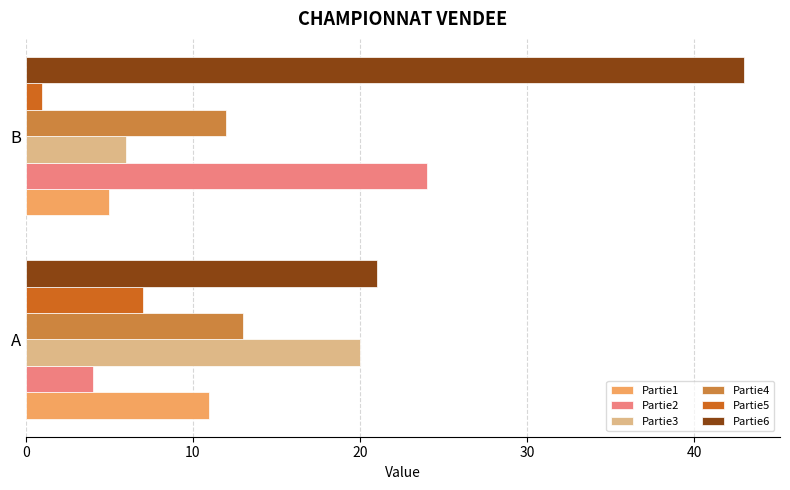

List the labels in order of Partie2 value, largest first.

B, A